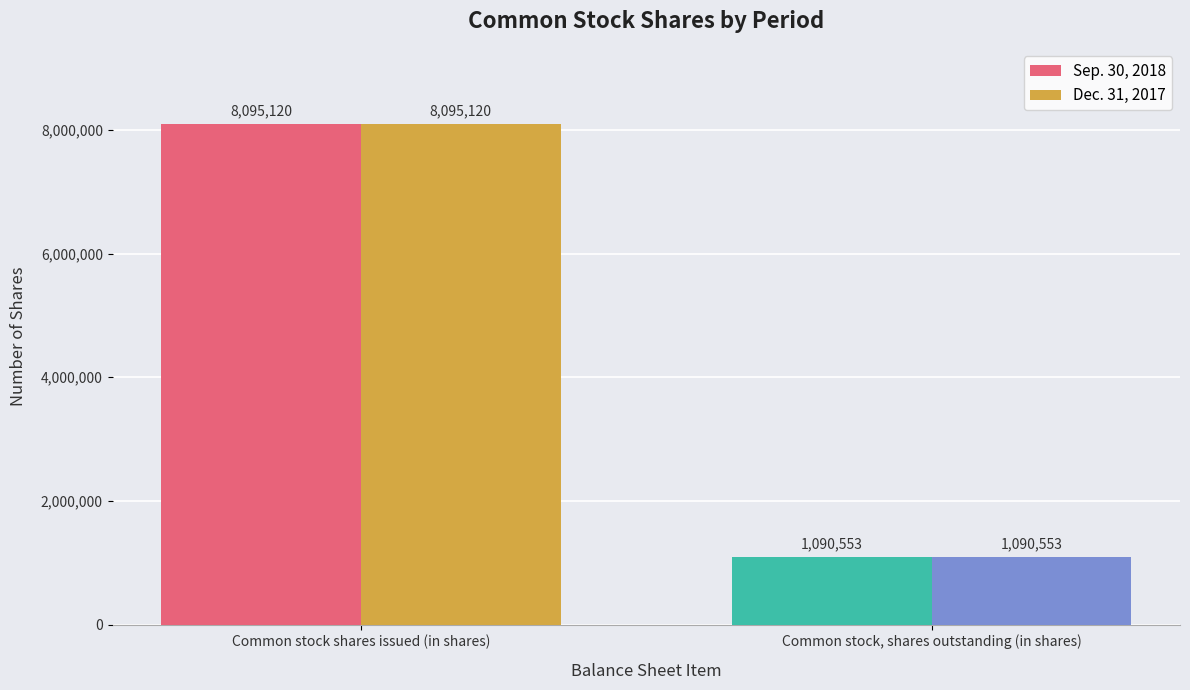

What is the label of the 1st bar from the left?

Common stock shares issued (in shares)